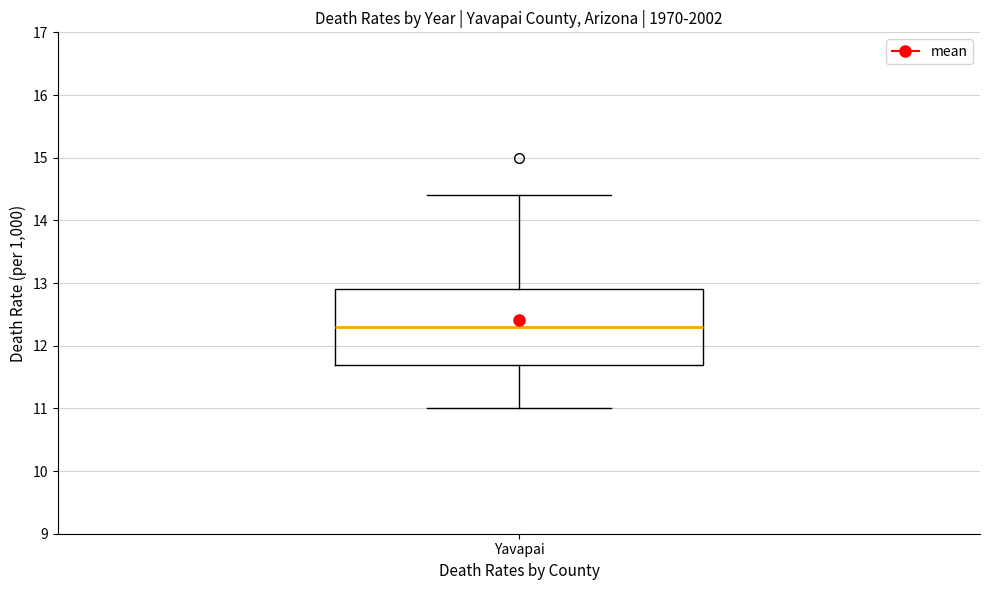

Read this box plot against the y-axis: the position of the median line, the range covered by the box, and the ends of both whiskers. The values are not printed on the chart, so give them approximately, as read against the axis.

median 12.3, box 11.7 to 12.9, whiskers 11.0 to 14.4